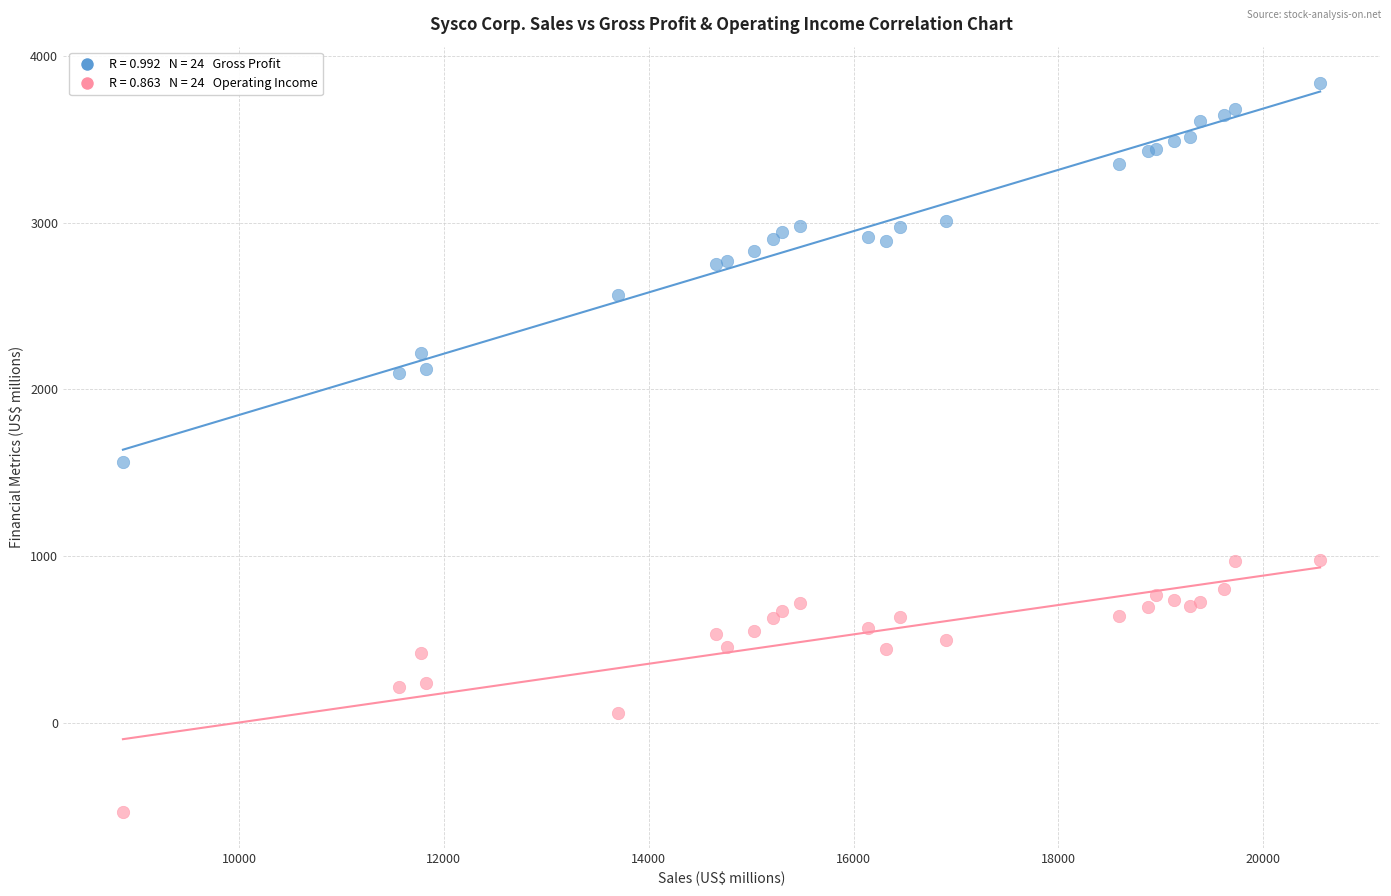

Across all series, what Y value is closest to 1653?

1566